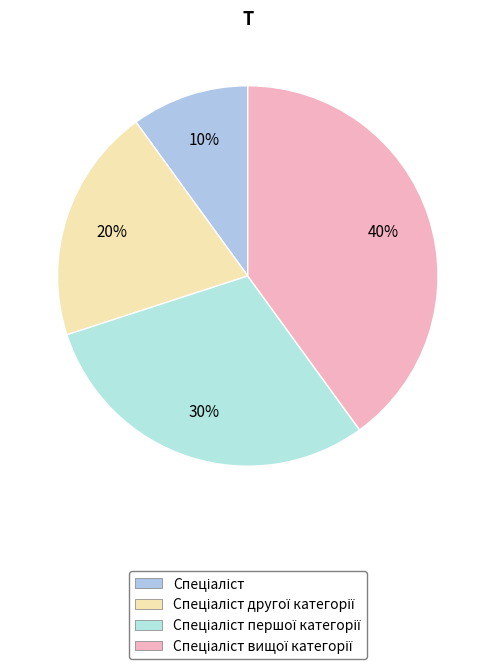

Rank the categories by value from highest to lowest.

Спеціаліст вищої категорії, Спеціаліст першої категорії, Спеціаліст другої категорії, Спеціаліст